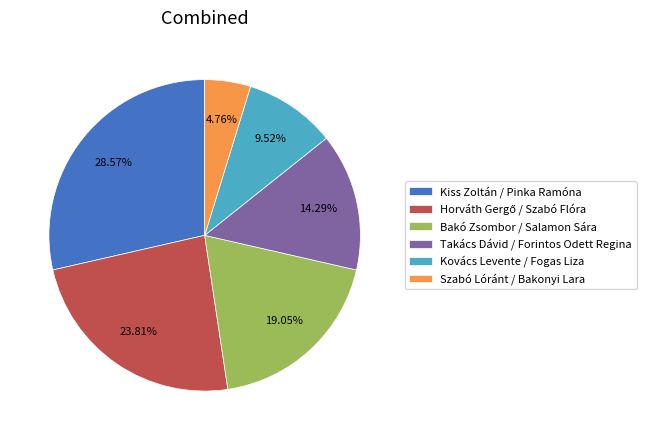

Between Kovács Levente / Fogas Liza and Bakó Zsombor / Salamon Sára, which is larger?

Bakó Zsombor / Salamon Sára